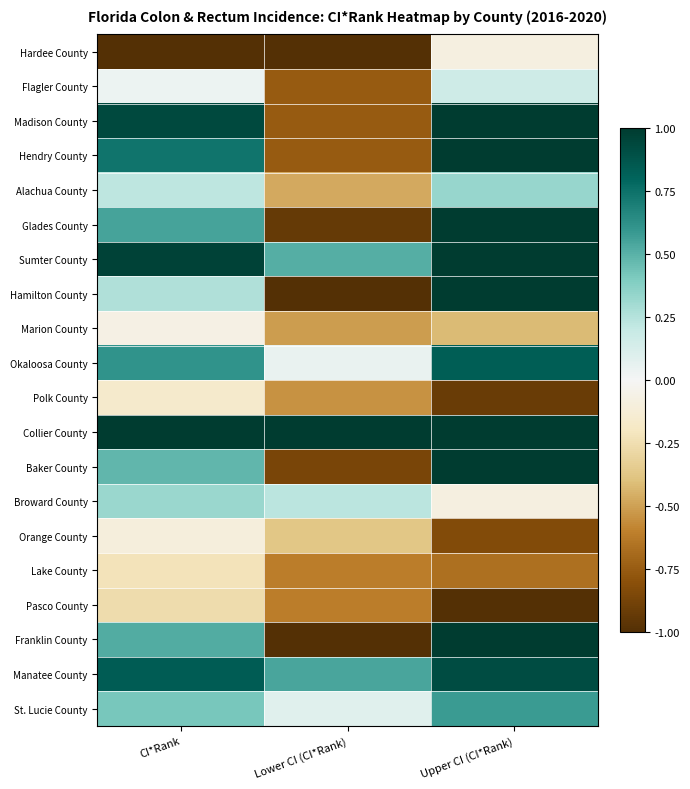

What is the spread (max minus min) of values at Lower CI (CI*Rank)?

2.0